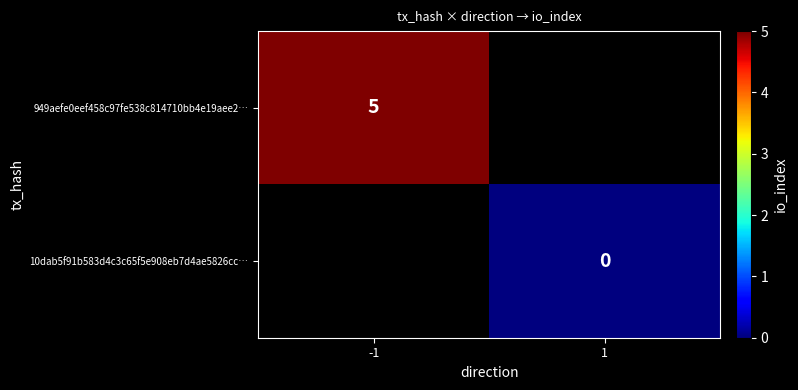

How many categories are shown in the chart?

2